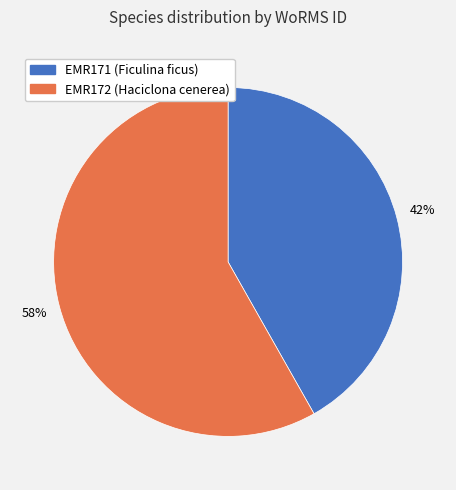

Approximately how many times larger is the value at EMR172 compared to EMR171?

1.4